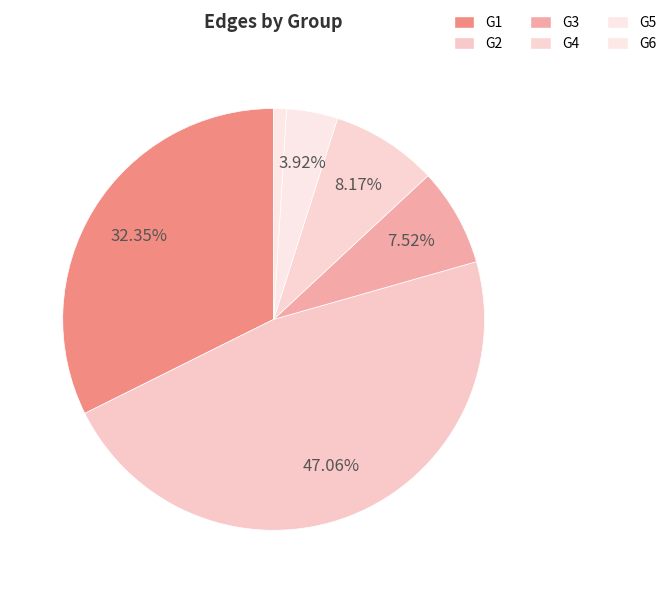

What percentage is the G4 slice, to the nearest percent?

8%